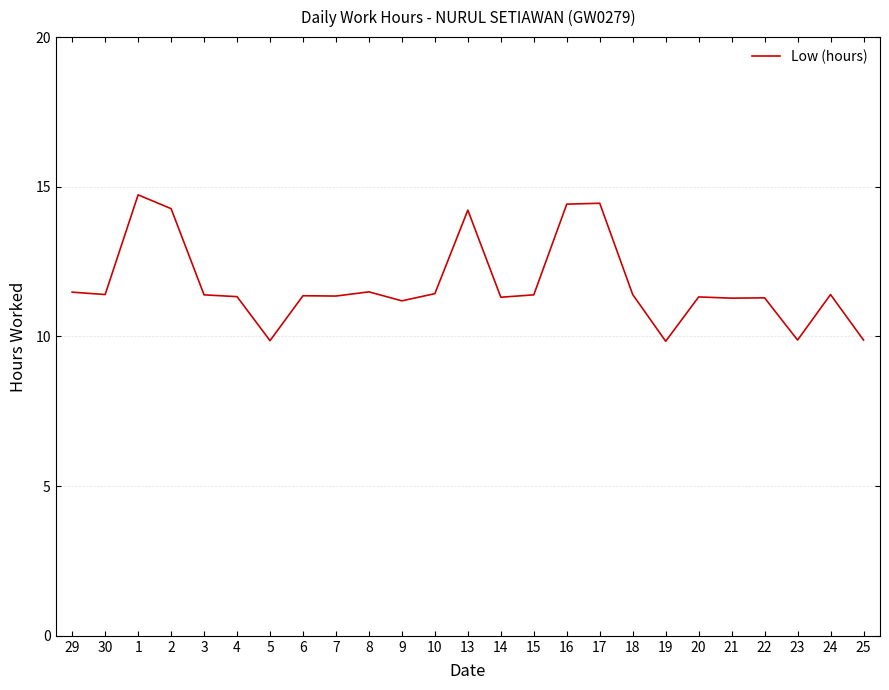

What is the difference between the values at 24 and 16?

3.0